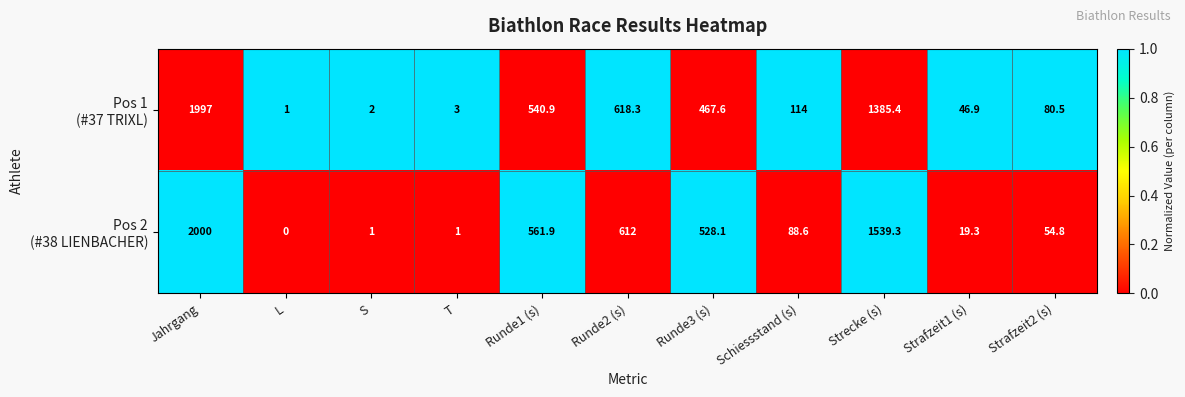

At which category is the sum across all series the highest?

Jahrgang